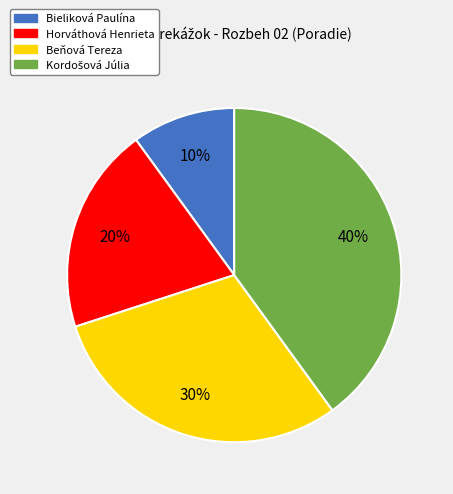

What percentage is the Horváthová Henrieta slice, to the nearest percent?

20%